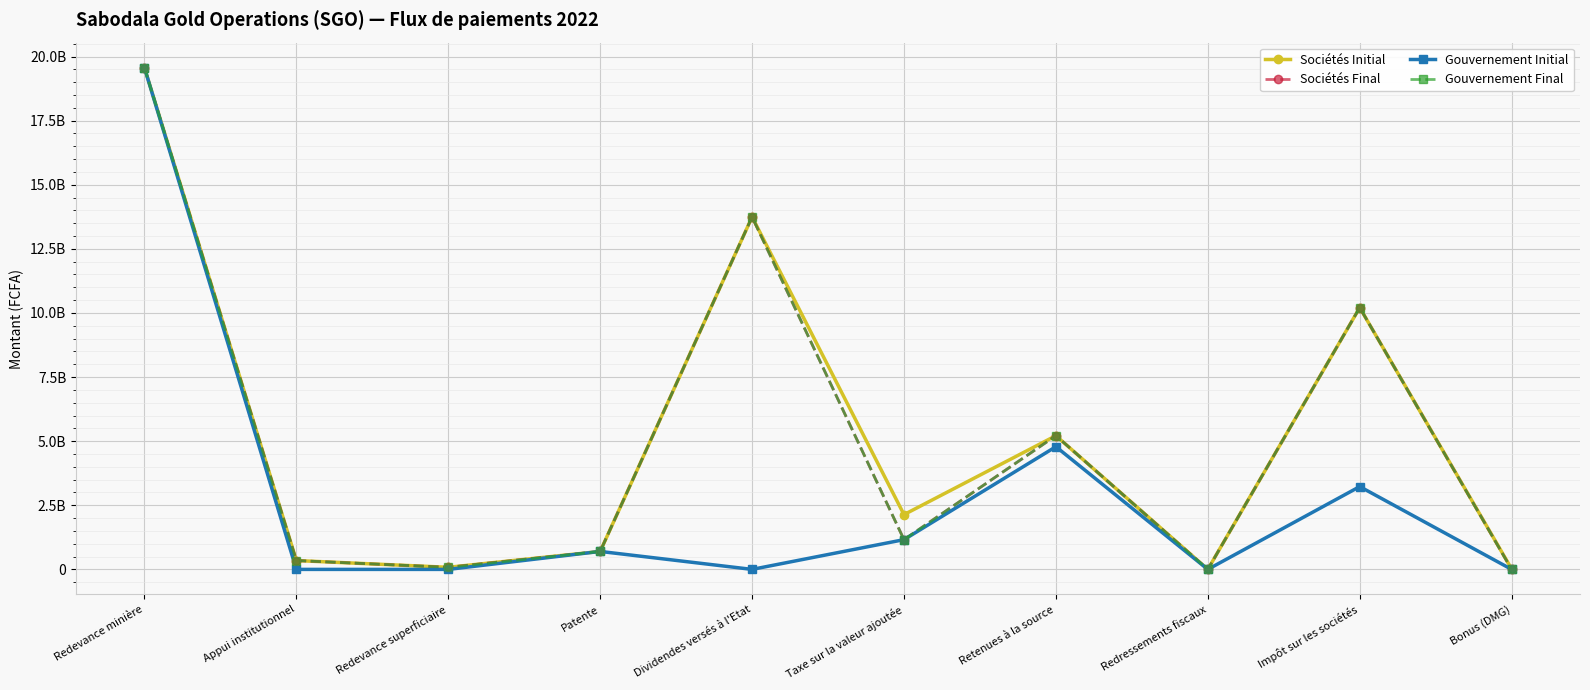

Does the chart have visible grid lines?

Yes